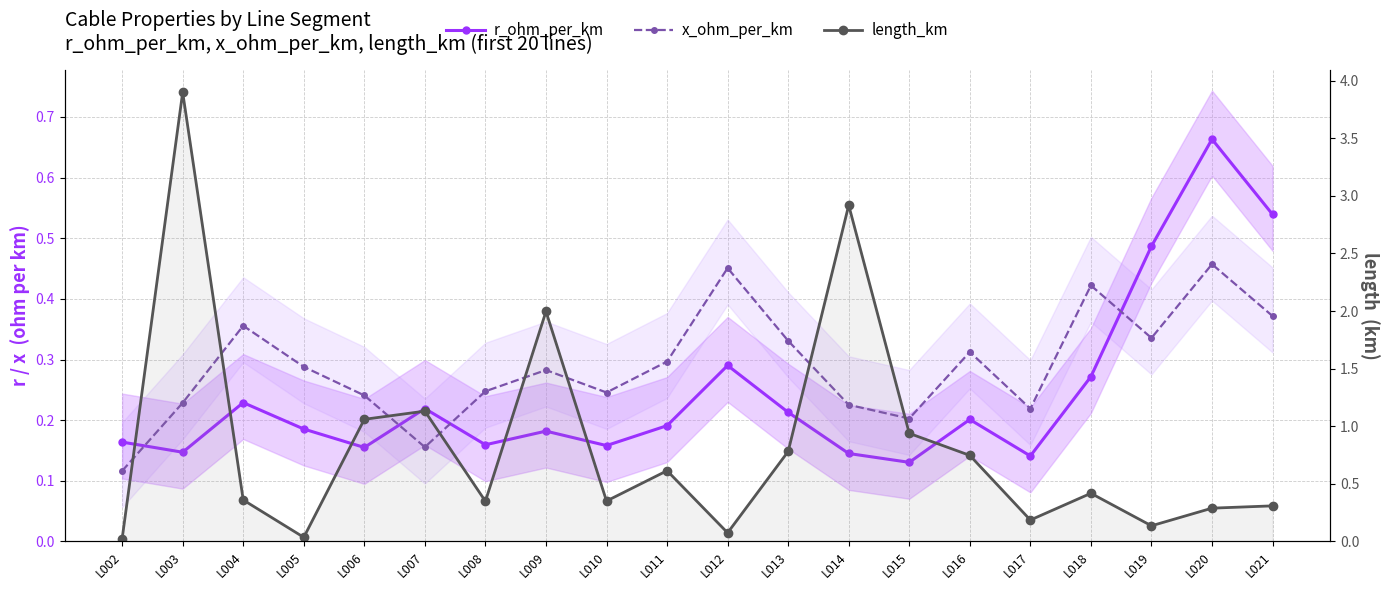

What is the sum of the r_ohm_per_km values at L002 and L005?

0.3